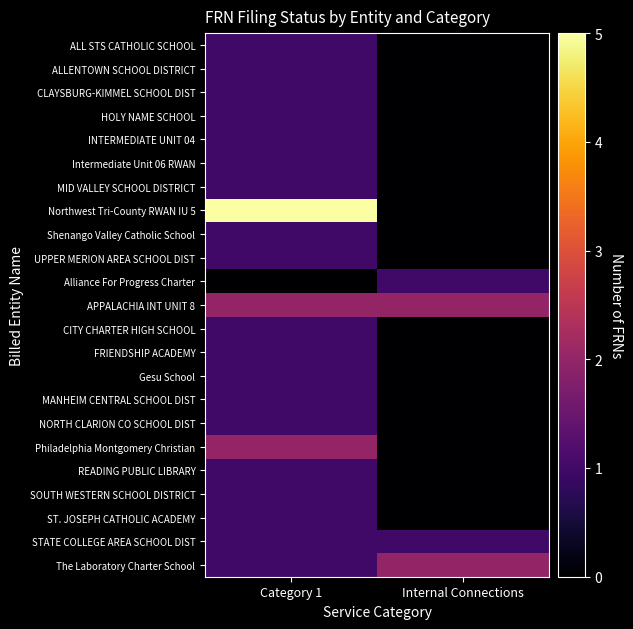

At how many categories does at least one series exceed 2?

1